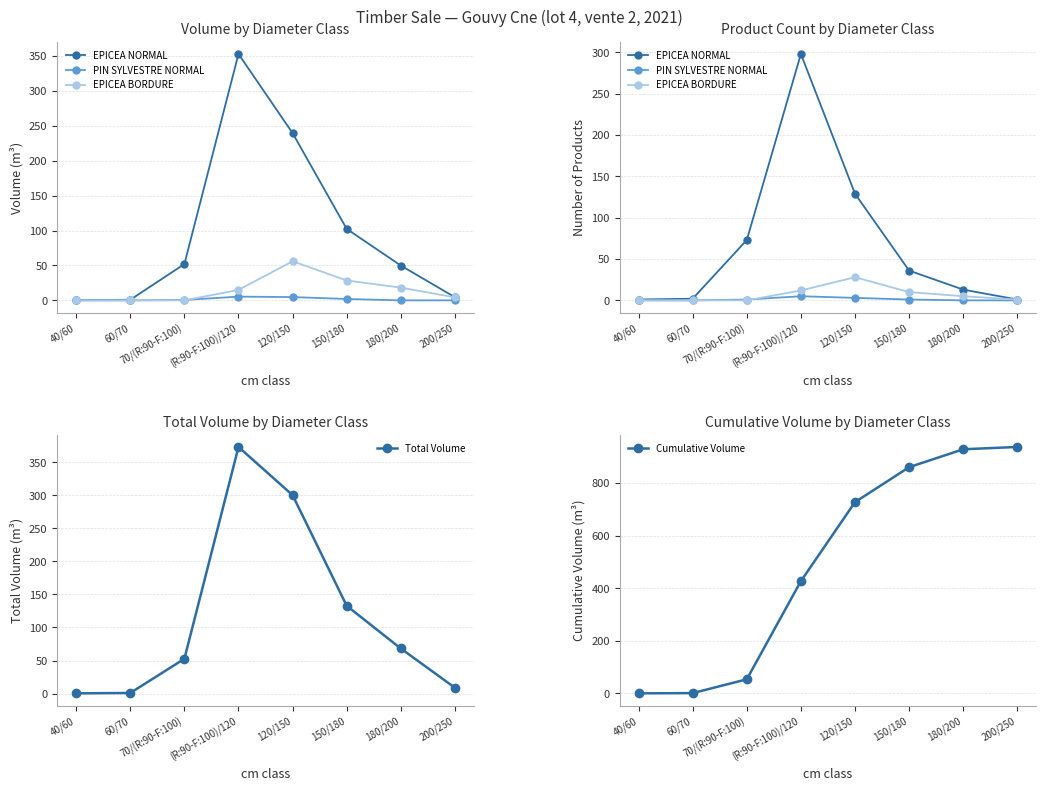

Reading right to left, transcribe all the data shown in this chart.

EPICEA NORMAL: 200/250=1.0	180/200=13.0	150/180=36.0	120/150=129.0	(R:90-F:100)/120=298.0	70/(R:90-F:100)=73.0	60/70=2.0	40/60=1.0
PIN SYLVESTRE NORMAL: 200/250=0.0	180/200=0.0	150/180=1.0	120/150=3.0	(R:90-F:100)/120=5.0	70/(R:90-F:100)=1.0	60/70=0.0	40/60=0.0
EPICEA BORDURE: 200/250=1.0	180/200=5.0	150/180=10.0	120/150=28.0	(R:90-F:100)/120=12.0	70/(R:90-F:100)=0.0	60/70=0.0	40/60=0.0
Total Volume: 200/250=8.8	180/200=68.2	150/180=132.9	120/150=300.4	(R:90-F:100)/120=373.4	70/(R:90-F:100)=52.6	60/70=0.8	40/60=0.3
Cumulative Volume: 200/250=937.3	180/200=928.5	150/180=860.3	120/150=727.5	(R:90-F:100)/120=427.1	70/(R:90-F:100)=53.7	60/70=1.1	40/60=0.3